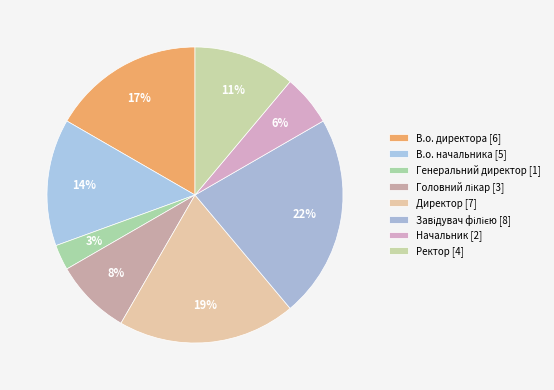

To the nearest percent, what portion does Начальник represent?

6%